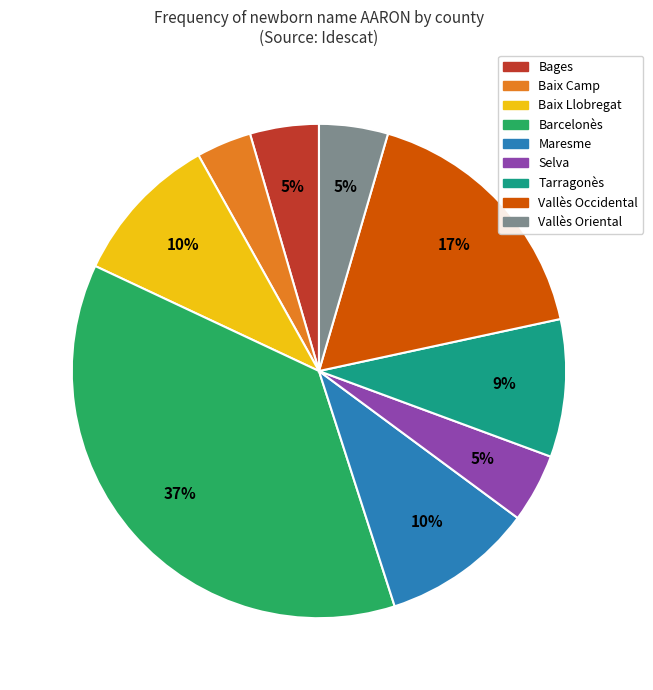

Is there a majority slice in this chart?

No